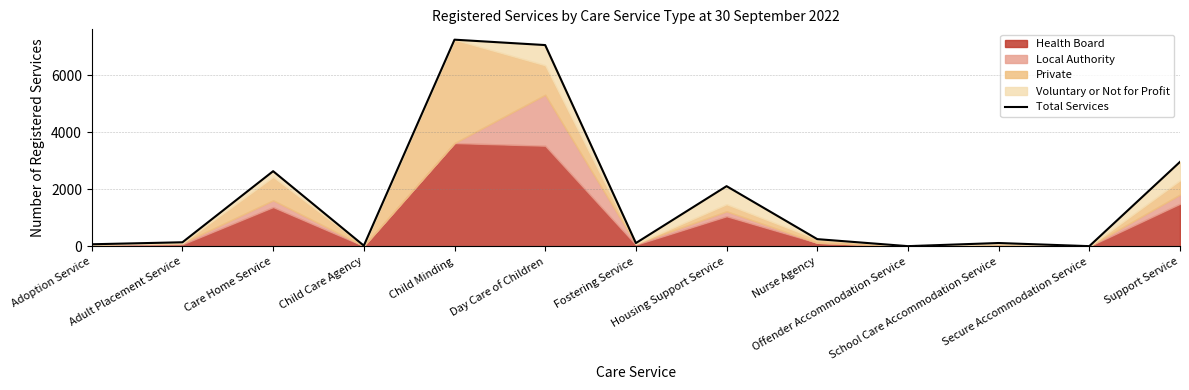

What is the value of the 10th point from the left?

10